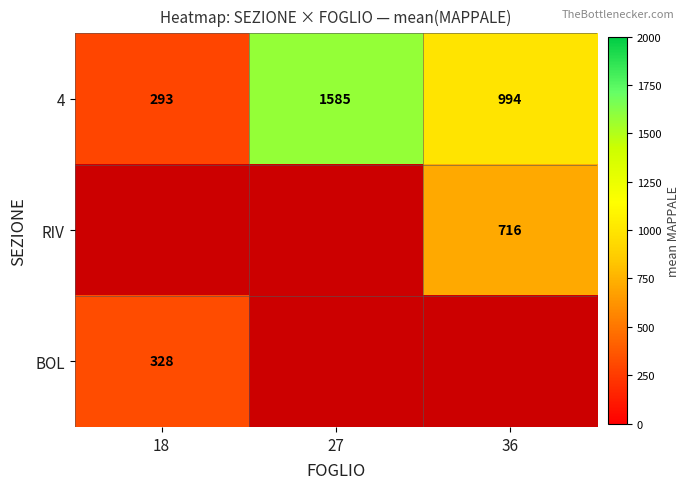

Is it true that 4 equals 293 at 18?

True